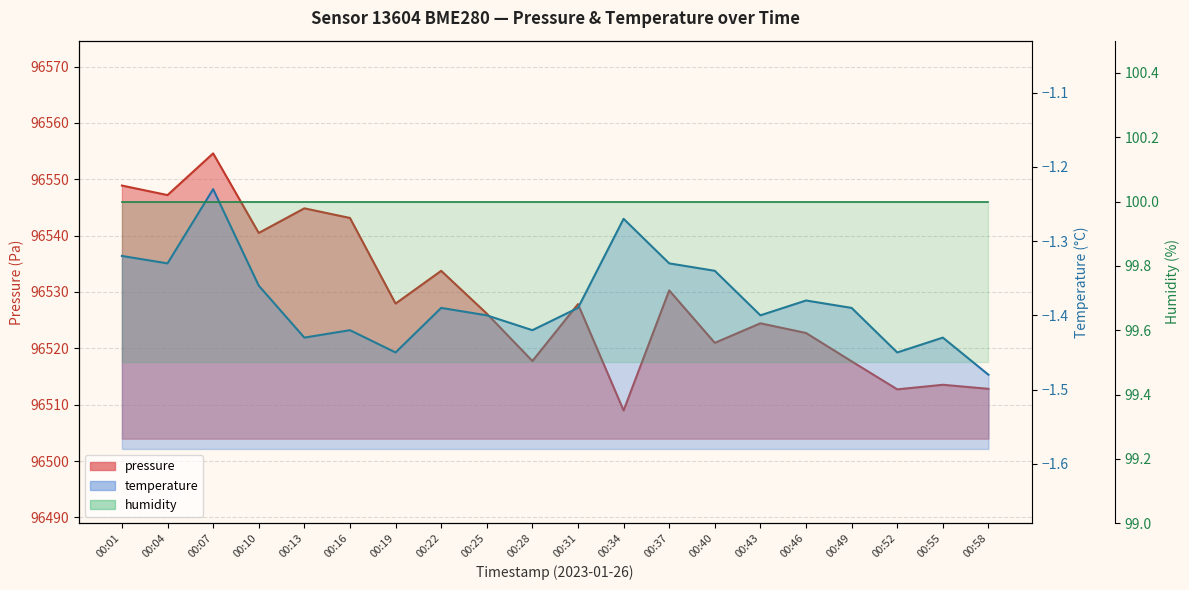

List the labels in order of pressure value, smallest first.

00:34, 00:52, 00:58, 00:55, 00:49, 00:28, 00:40, 00:46, 00:43, 00:25, 00:31, 00:19, 00:37, 00:22, 00:10, 00:16, 00:13, 00:04, 00:01, 00:07